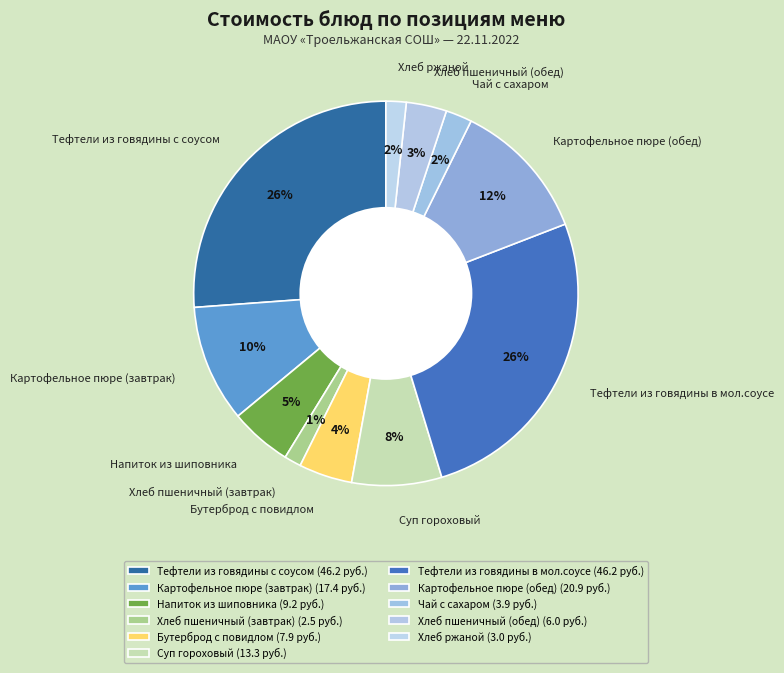

What percentage is the Хлеб пшеничный (завтрак) slice, to the nearest percent?

1%